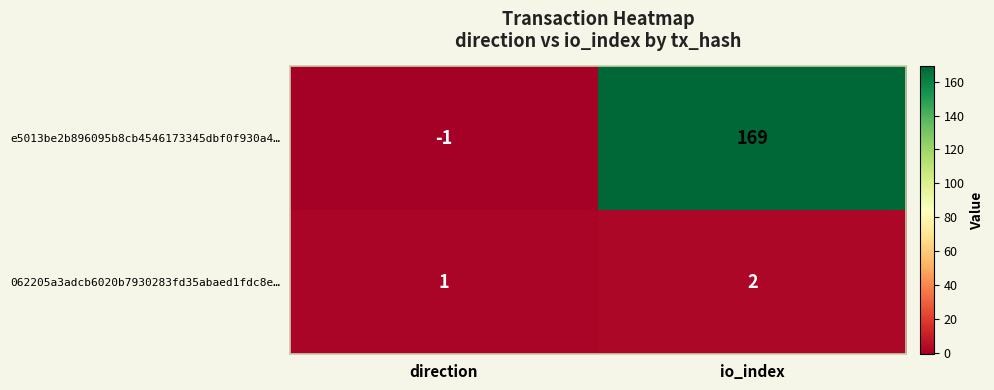

True or false: e5013be2b896095b8cb4546173345dbf0f930a4… has a value of 169 at io_index.

True